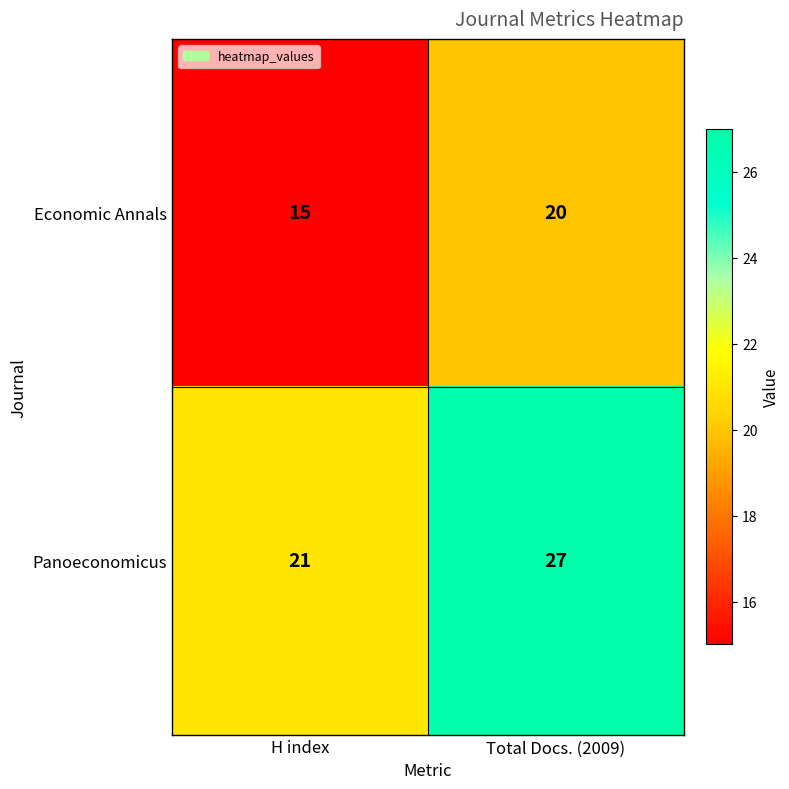

What is the sum of all Economic Annals values?

35